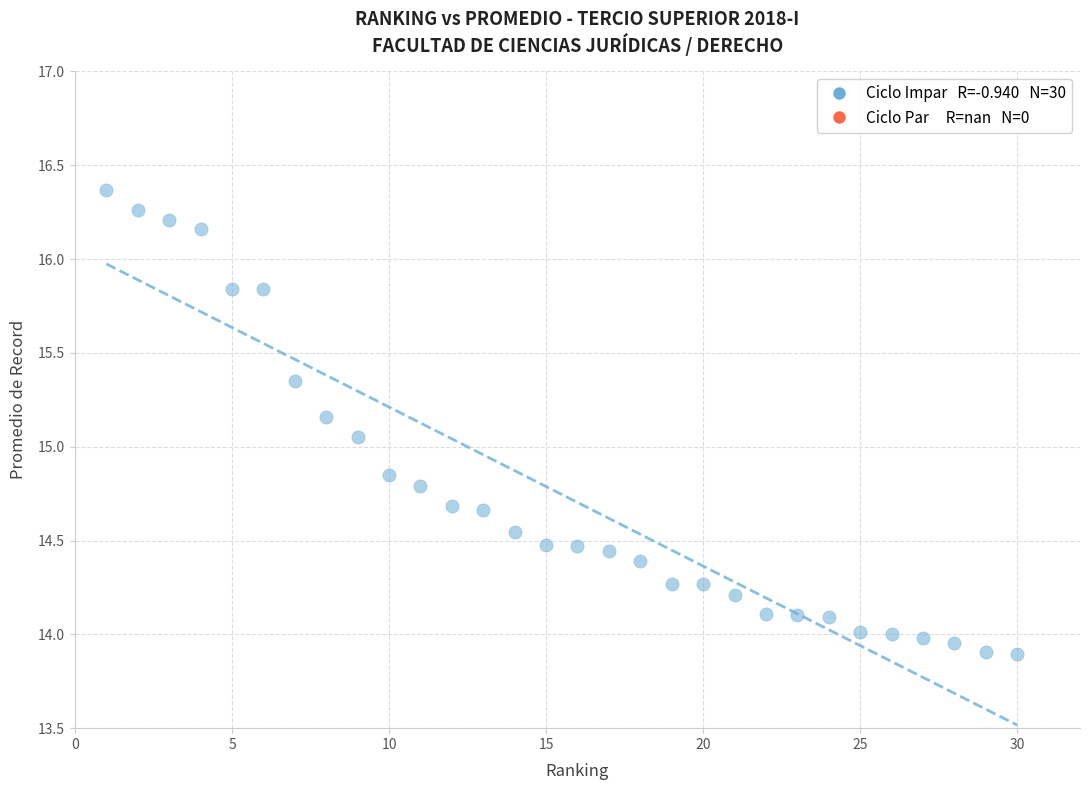

What is the range of X values (max minus min)?

29.0